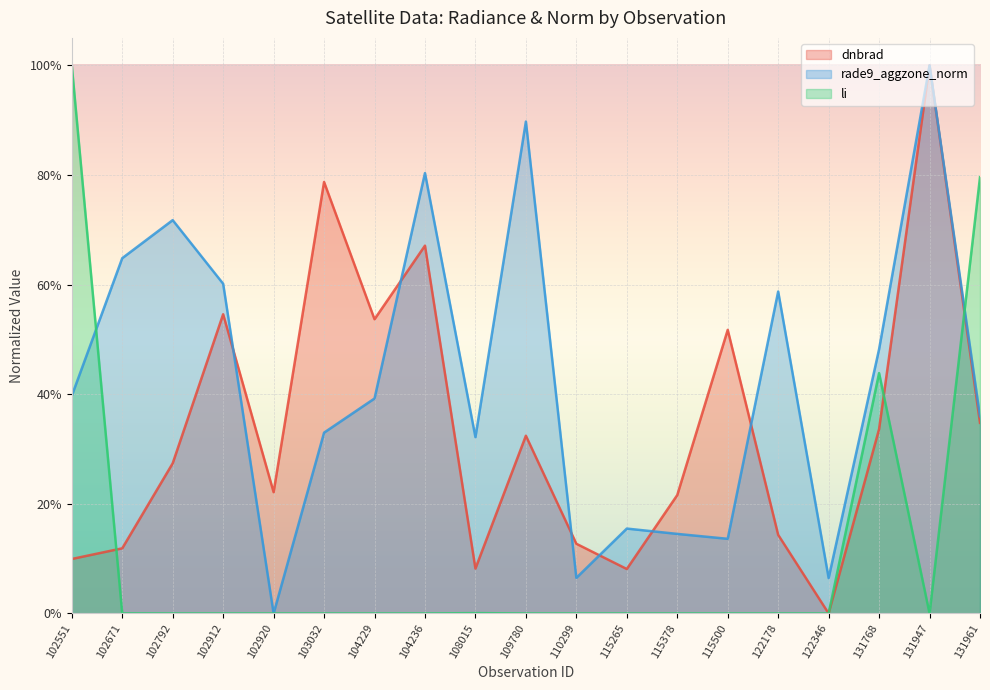

List the series in order of their peak value, highest first.

dnbrad, rade9_aggzone_norm, li